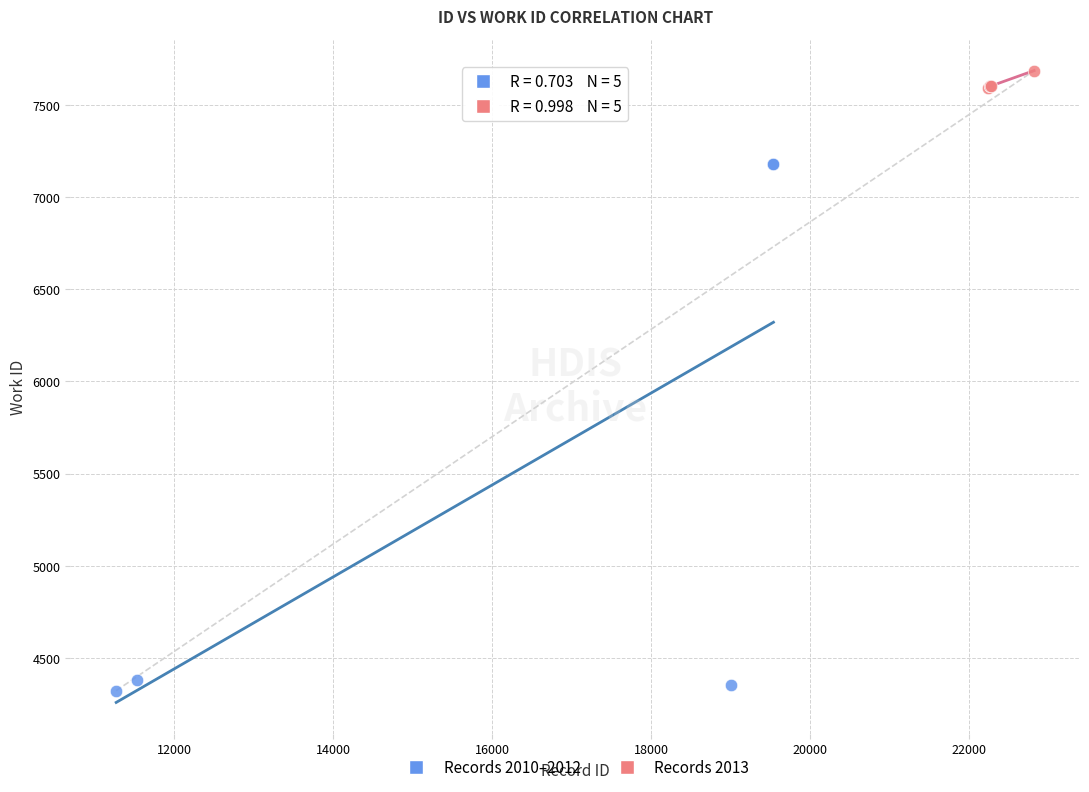

Which series has the widest spread of Y values?

Records 2010–2012